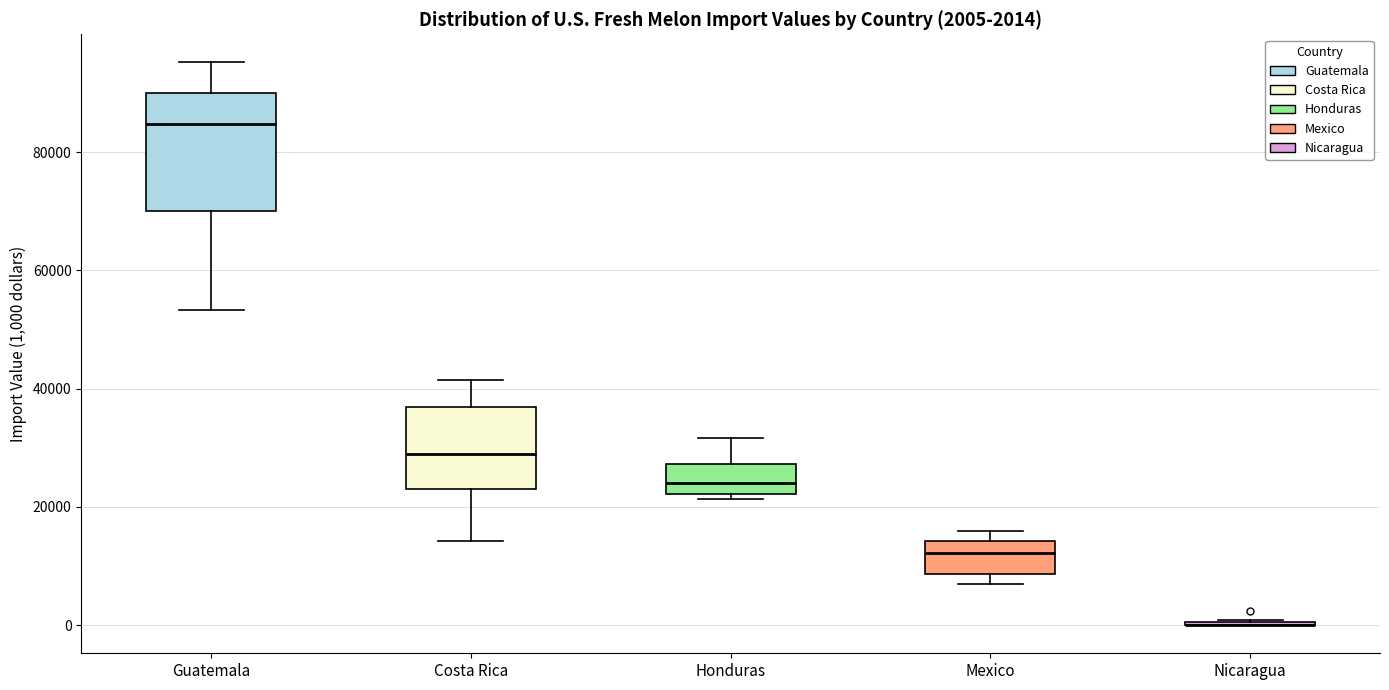

Which box is the tallest, from its lower edge to its upper edge?

Guatemala